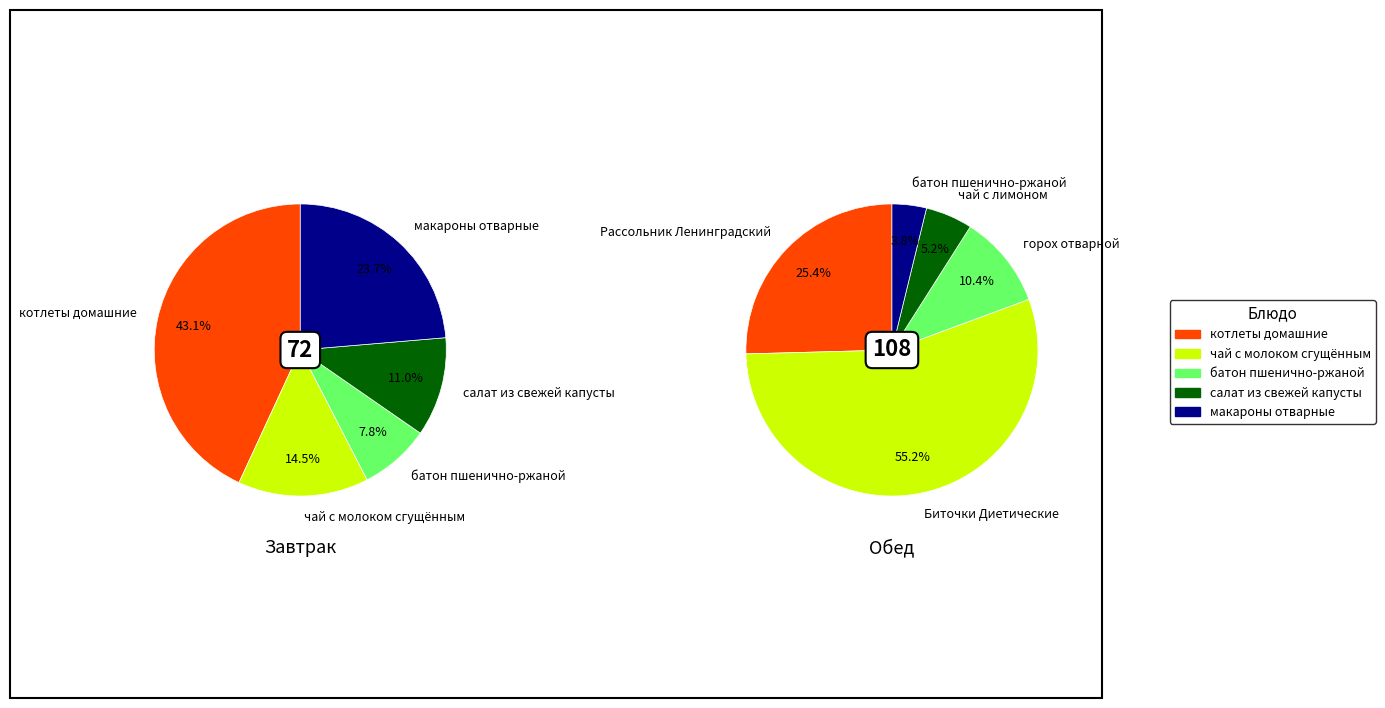

To the nearest percent, what is the combined percentage of 3 and 2?

19%